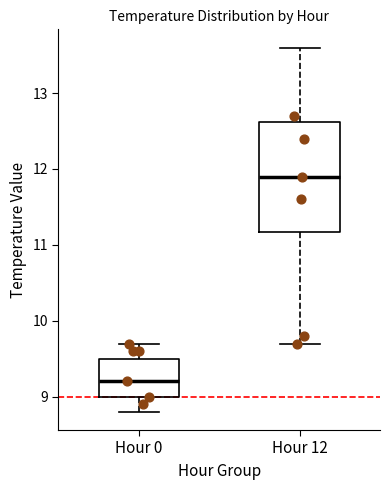

Where is the upper edge of the box for Hour 12 on the y-axis? The values are not printed on the chart, so give them approximately, as read against the axis.

12.6